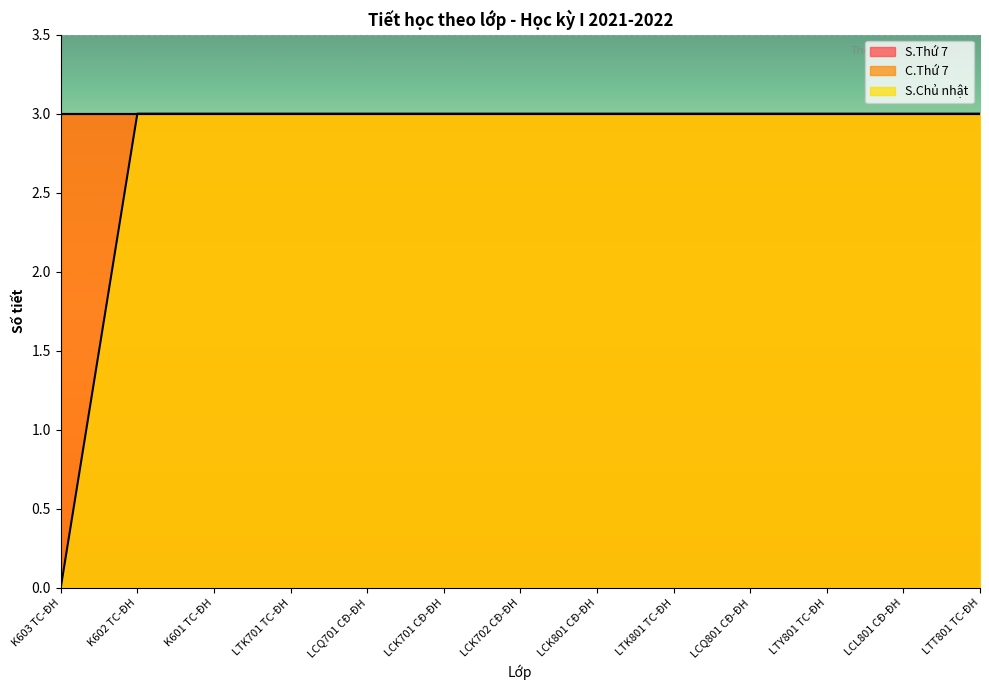

Between LTY801 TC-ĐH and LCQ801 CĐ-ĐH, which is larger?

LTY801 TC-ĐH